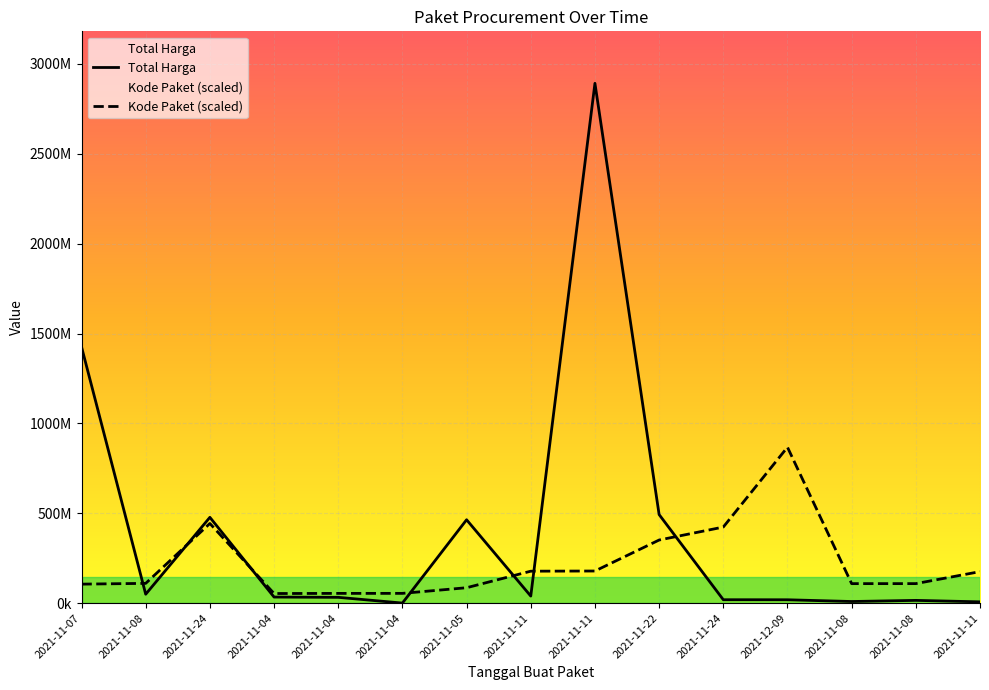

List the series in order of their peak value, lowest first.

Kode Paket (scaled), Total Harga